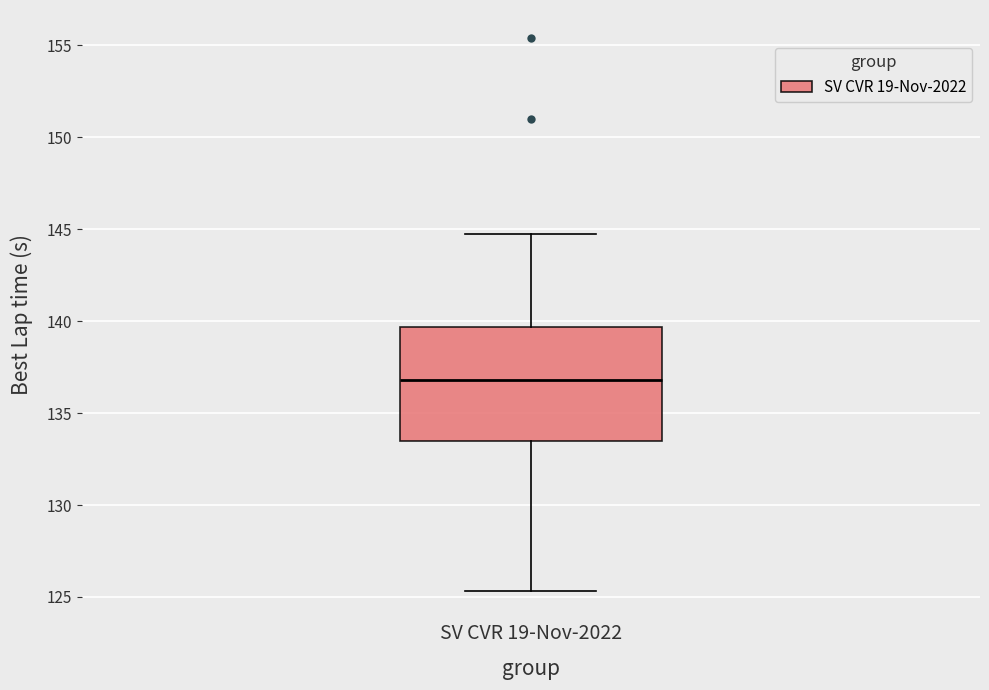

Where does the lower whisker of the box for SV CVR 19-Nov-2022 end on the y-axis? The values are not printed on the chart, so give them approximately, as read against the axis.

125.5